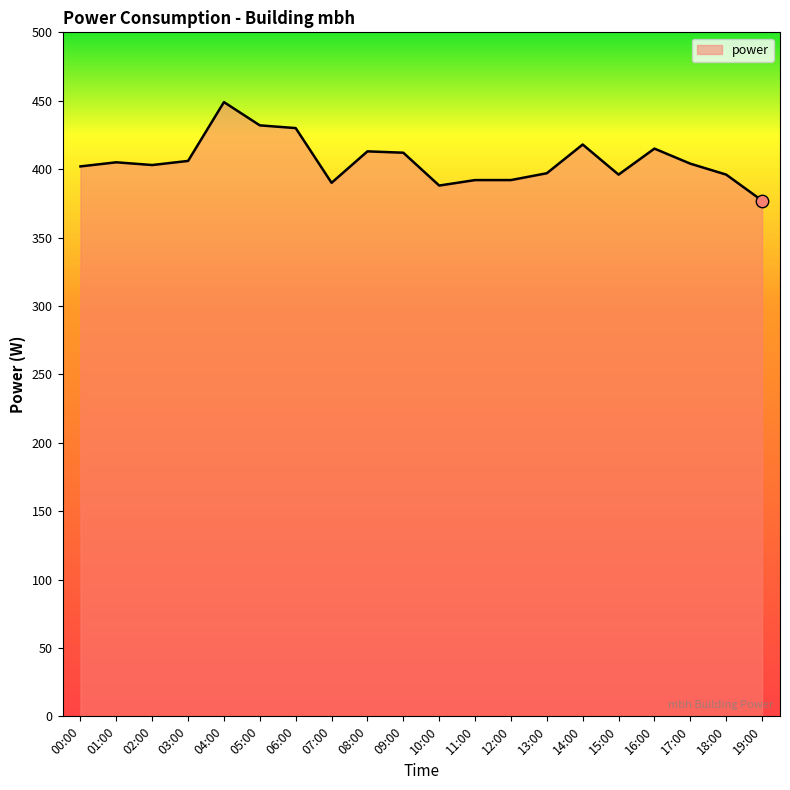

What is the ratio of the value at 16:00 to the value at 00:00?

1.0